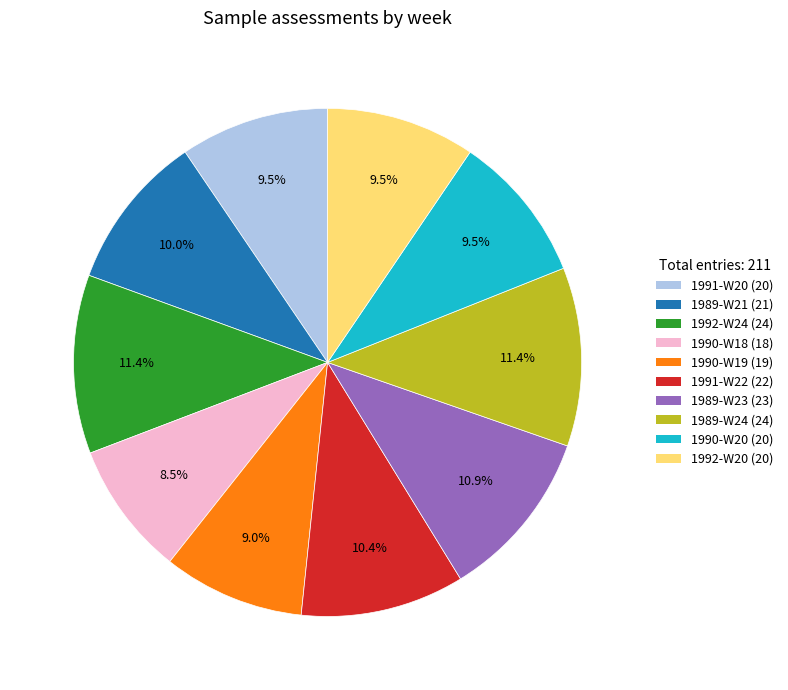

Is 1989-W24 the majority of the pie?

No